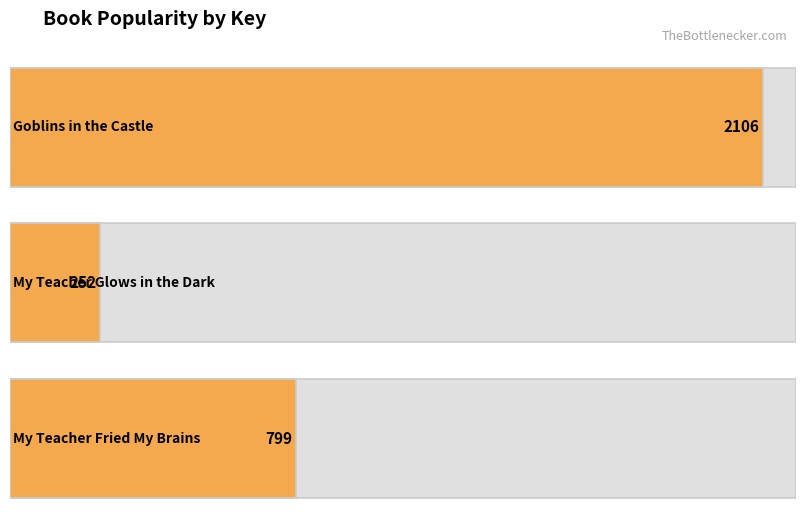

Which label corresponds to the largest value in the chart?

Goblins in the Castle